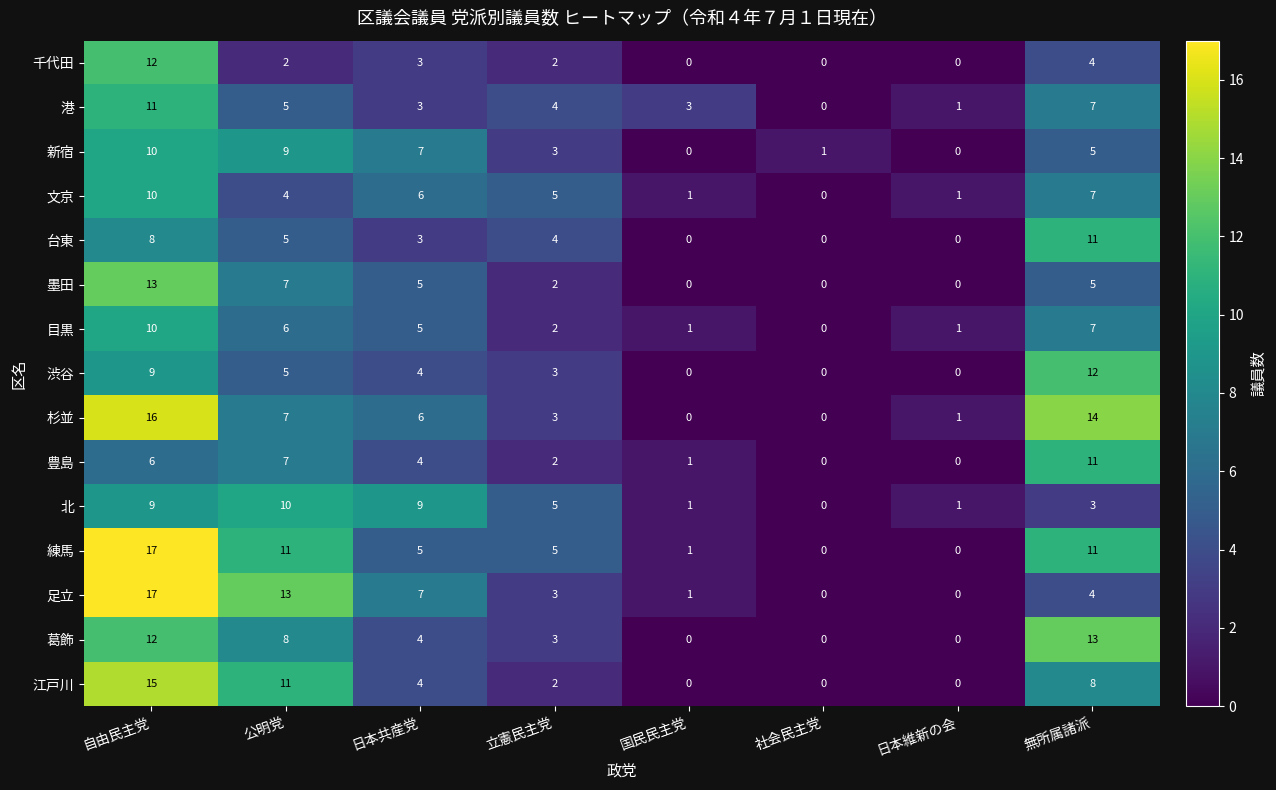

The 北 series shows 3 at 無所属諸派. True or false?

True